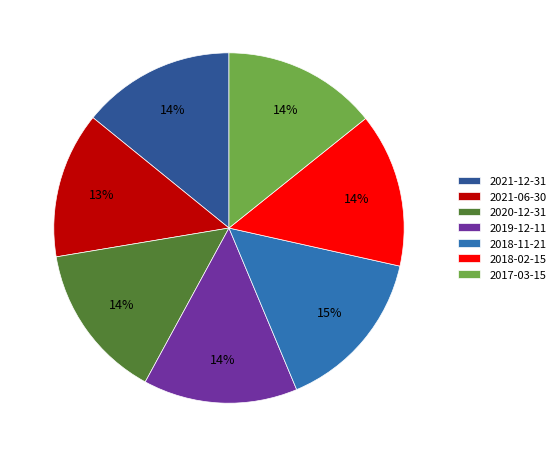

Which category has the biggest portion of the pie?

2018-11-21